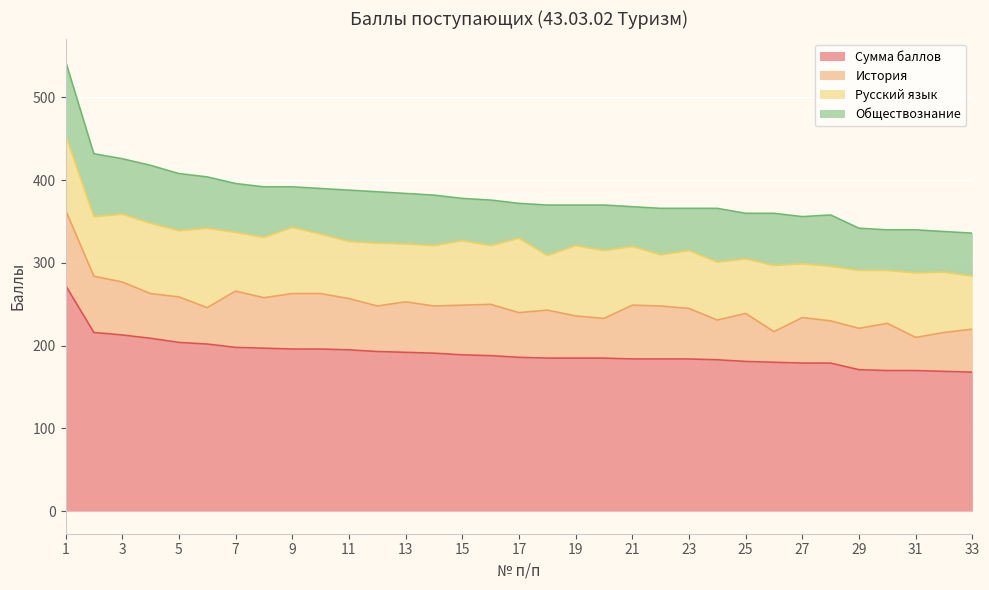

Reading right to left, what are all the values shown in this chart?

Сумма баллов: 168	169	170	170	171	179	179	180	181	183	184	184	184	185	185	185	186	188	189	191	192	193	195	196	196	197	198	202	204	209	213	216	273
История: 52	47	40	57	50	51	55	37	58	48	61	64	65	48	51	58	54	62	60	57	61	55	62	67	67	61	68	44	55	54	64	68	91
Русский язык: 64	73	78	64	70	66	65	80	66	70	70	62	71	82	85	66	90	71	78	73	70	76	69	72	80	73	71	96	80	85	82	72	91
Обществознание: 52	49	52	49	51	62	57	63	55	65	51	56	48	55	49	61	42	55	51	61	61	62	62	55	49	61	59	62	69	70	67	76	89